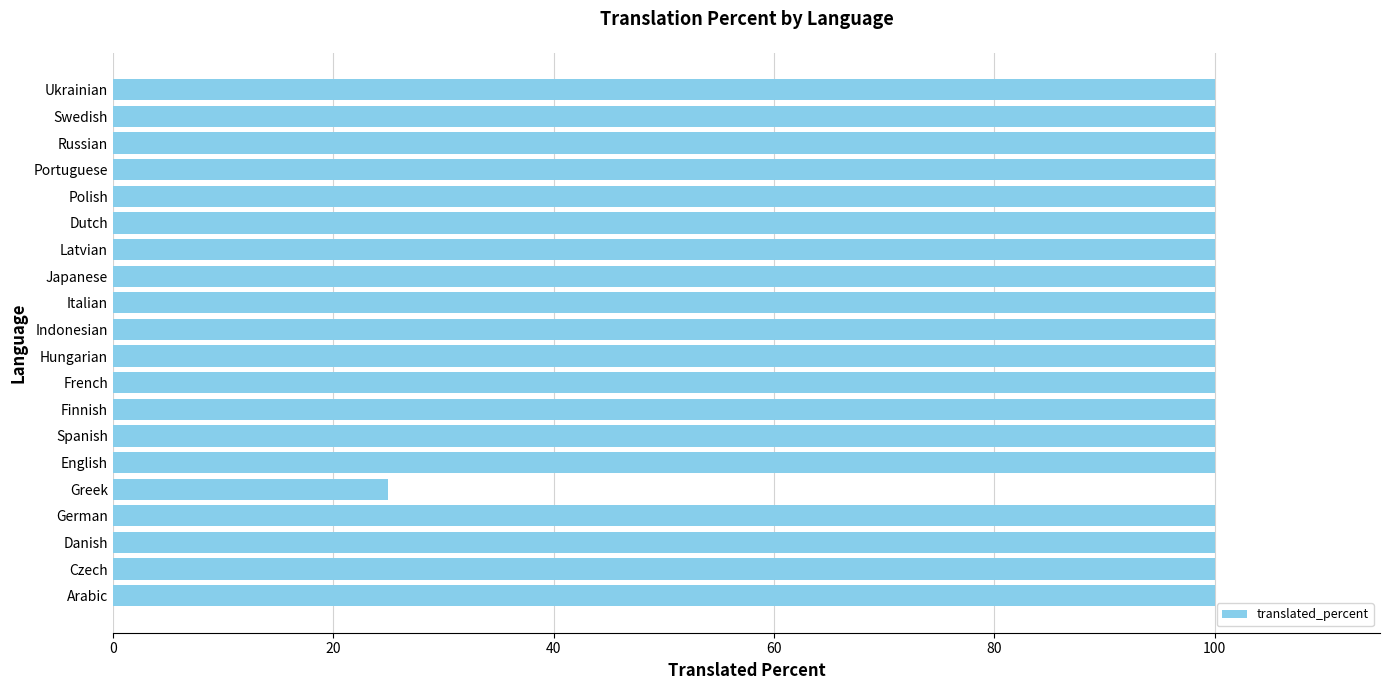

What is the difference between the maximum and minimum values?

75